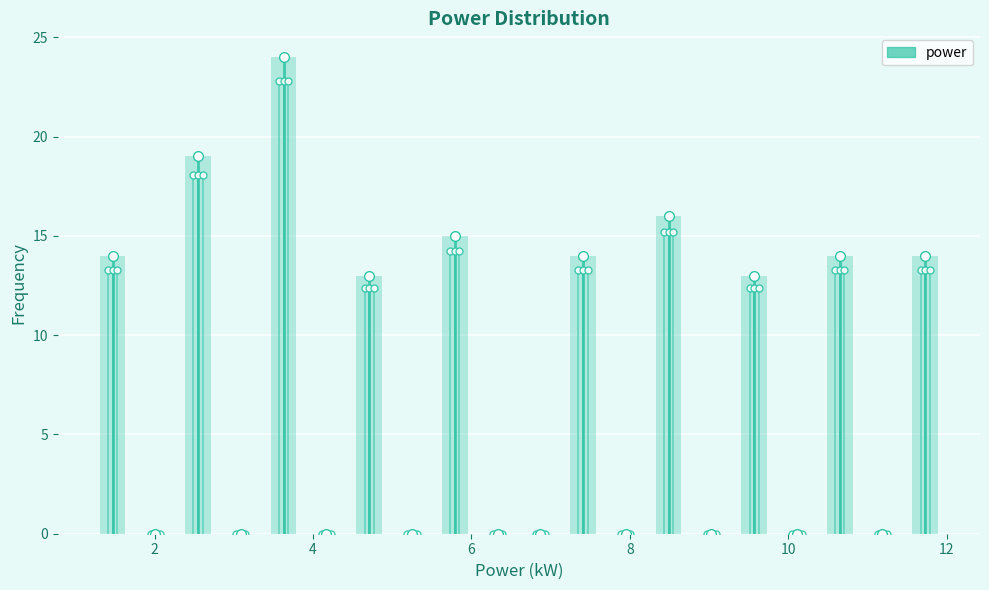

Read against the x-axis, roughly where is the centre of the tallest bar?

3.6